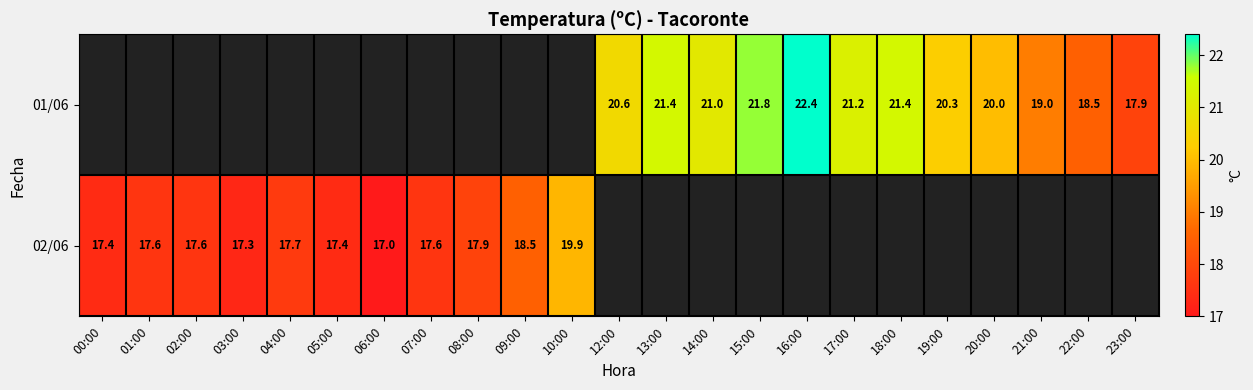

The 02/06 series shows 17.9 at 08:00. True or false?

True